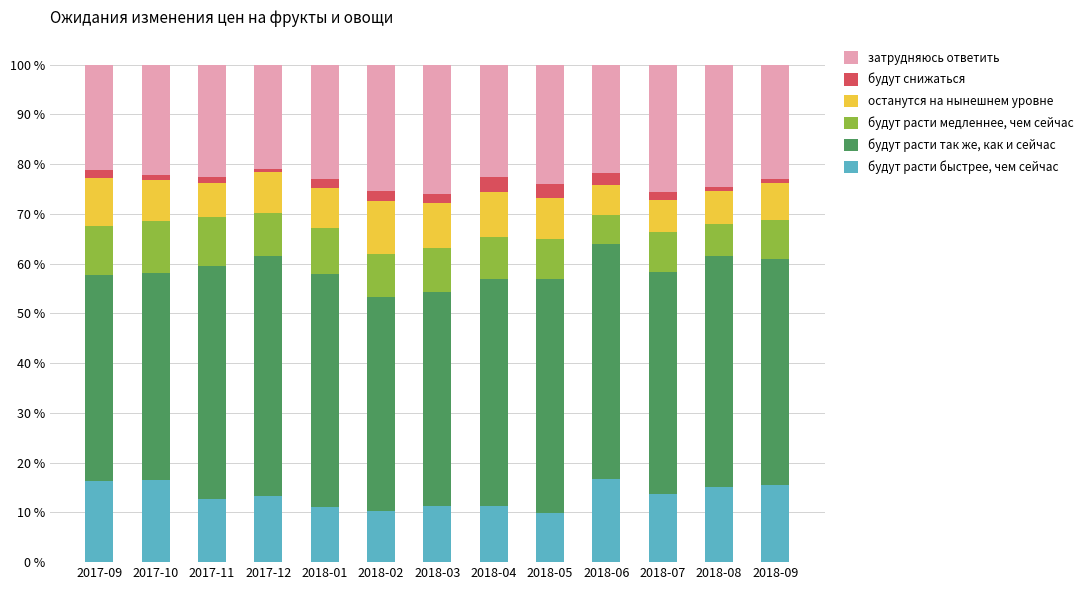

True or false: будут расти быстрее, чем сейчас has a value of 22.1 at 2018-07.

False